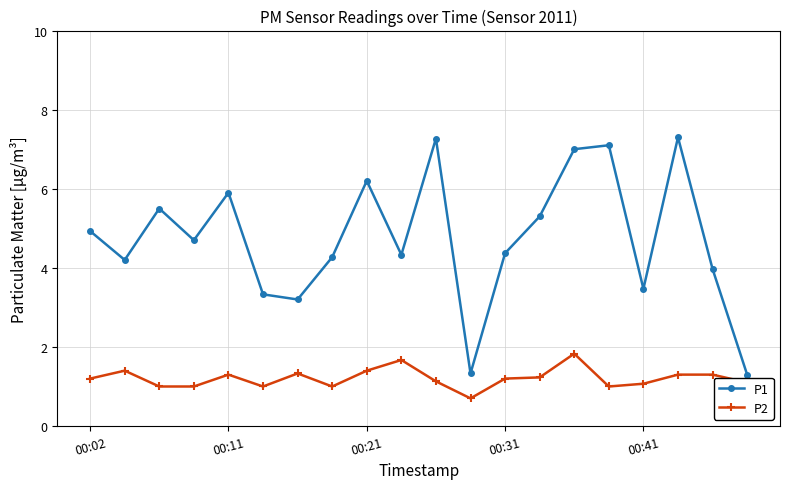

What is the value of the P1 point at the 15th from the left?

7.0